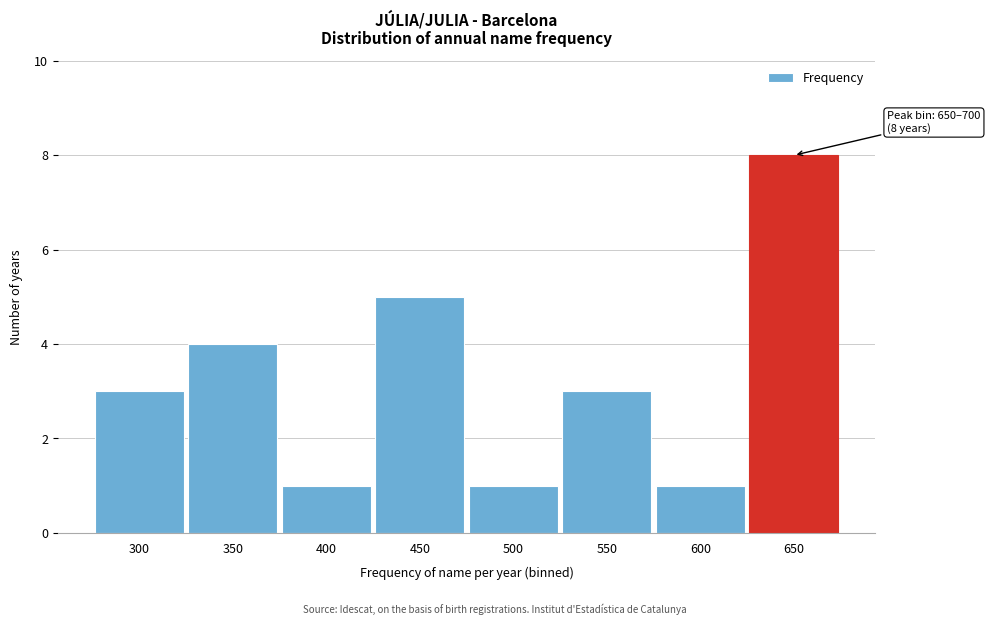

Reading right to left, extract all data points from this chart.

8	1	3	1	5	1	4	3